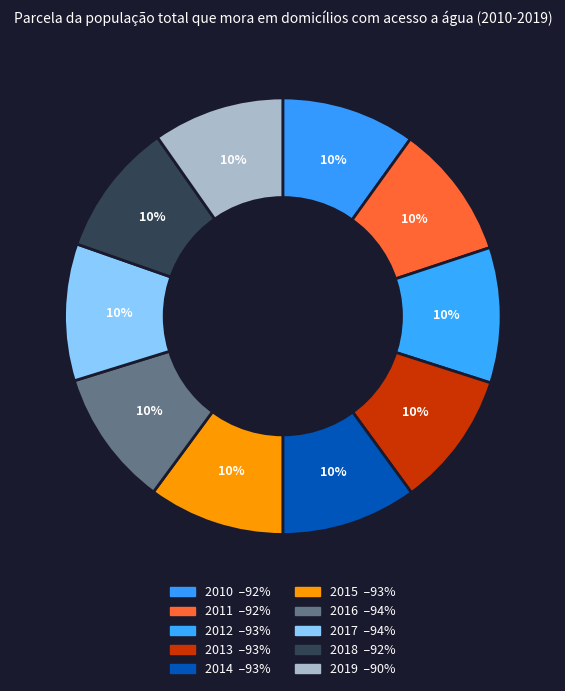

How many segments does this pie chart have?

10